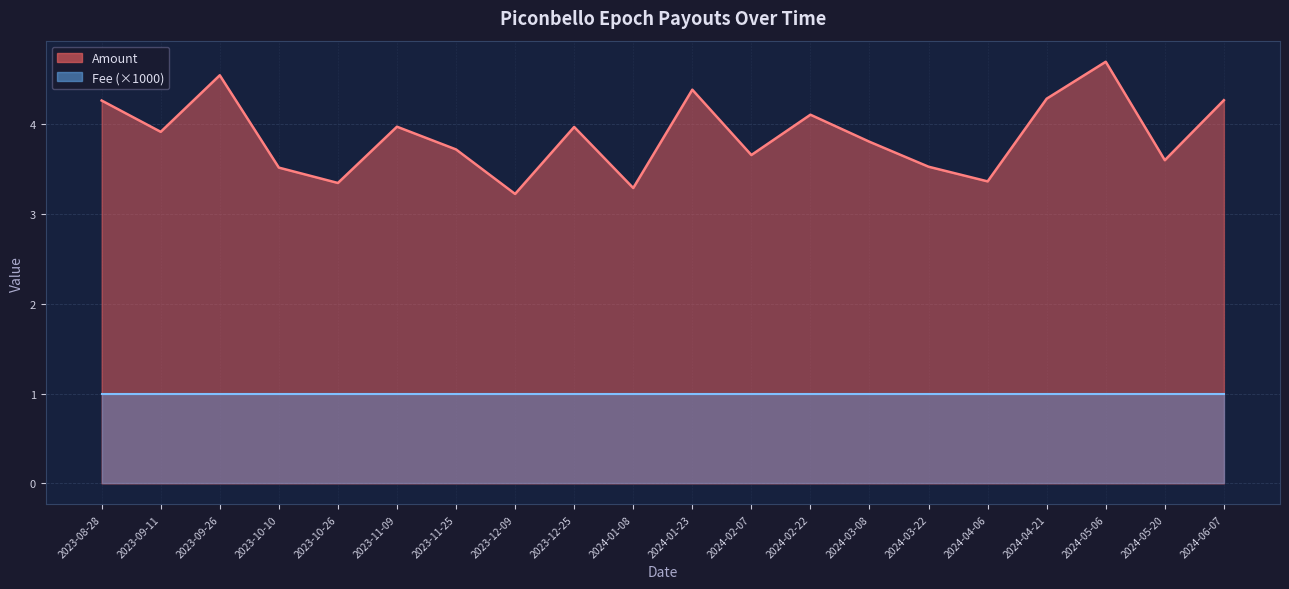

Rank the series by their maximum value, from lowest to highest.

Fee, Amount